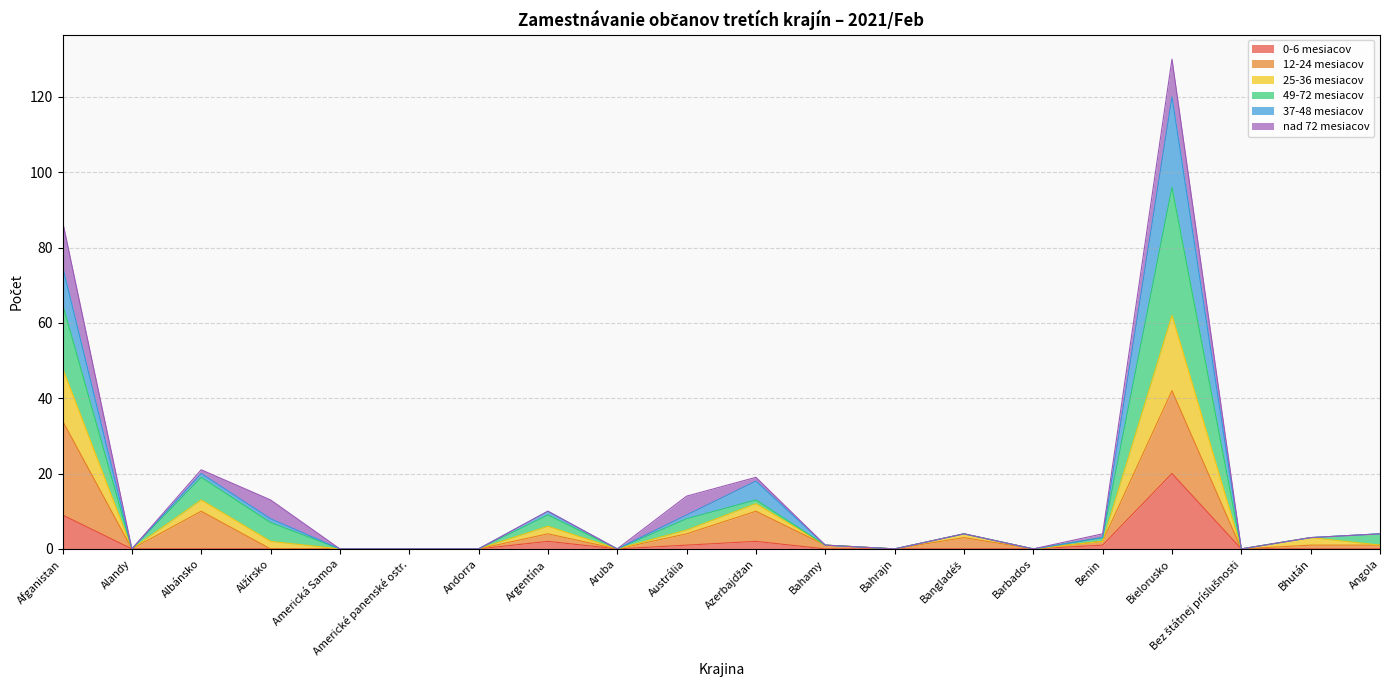

At which category is the sum across all series the highest?

Bielorusko